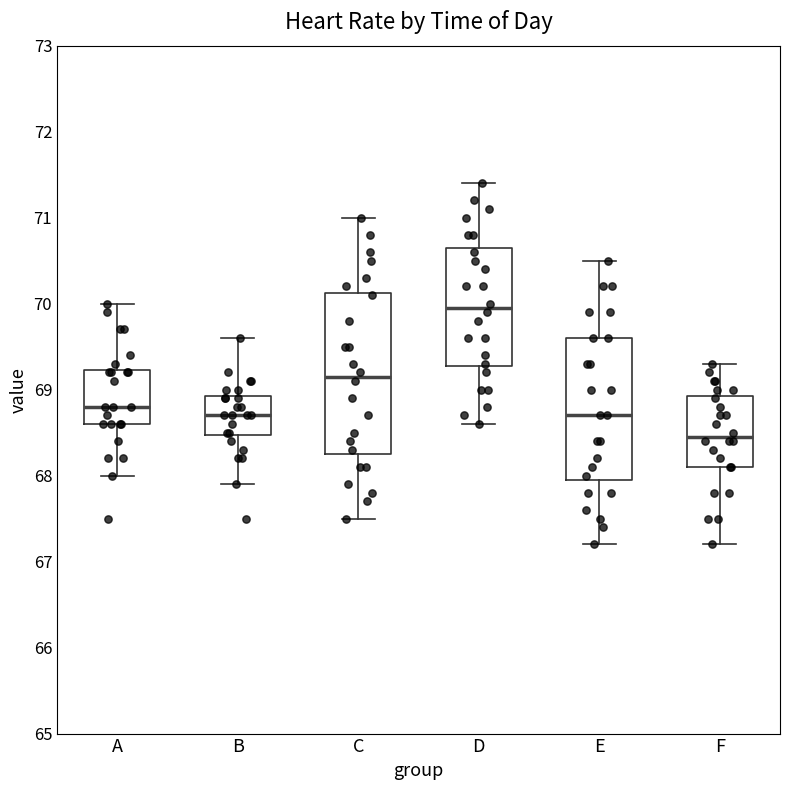

Which box has the highest median line?

D